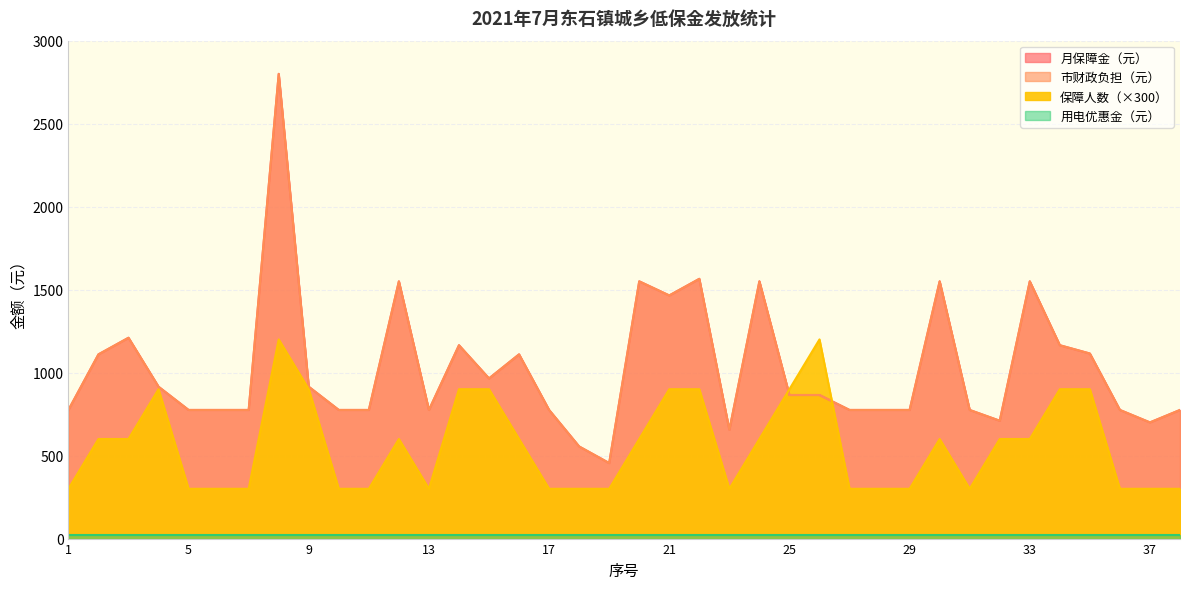

What is the maximum value for 市财政负担（元）?

2800